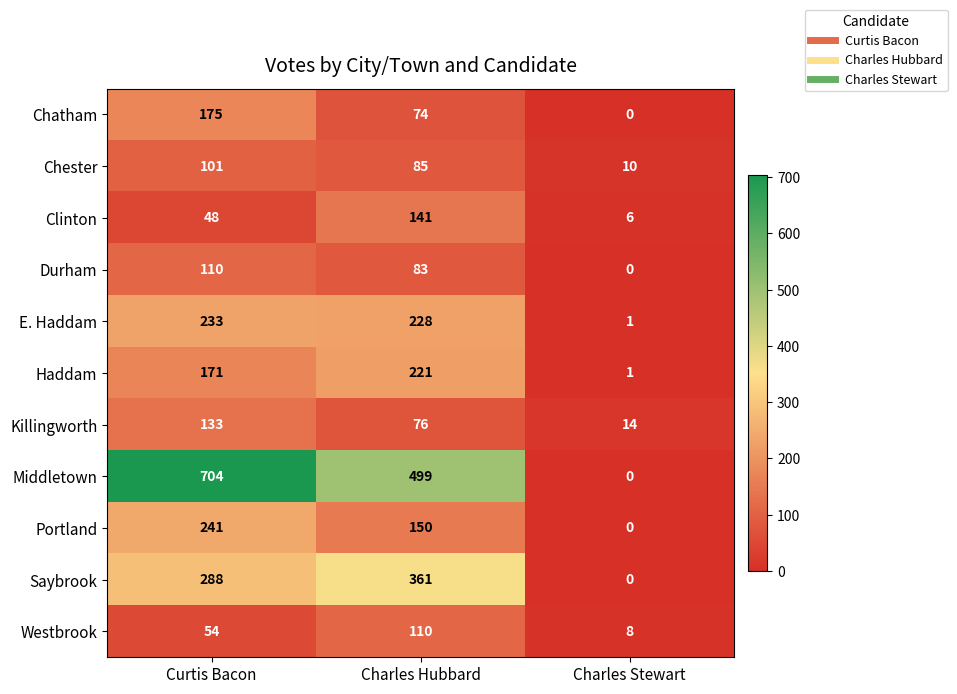

Which series has the largest range (max minus min)?

Middletown